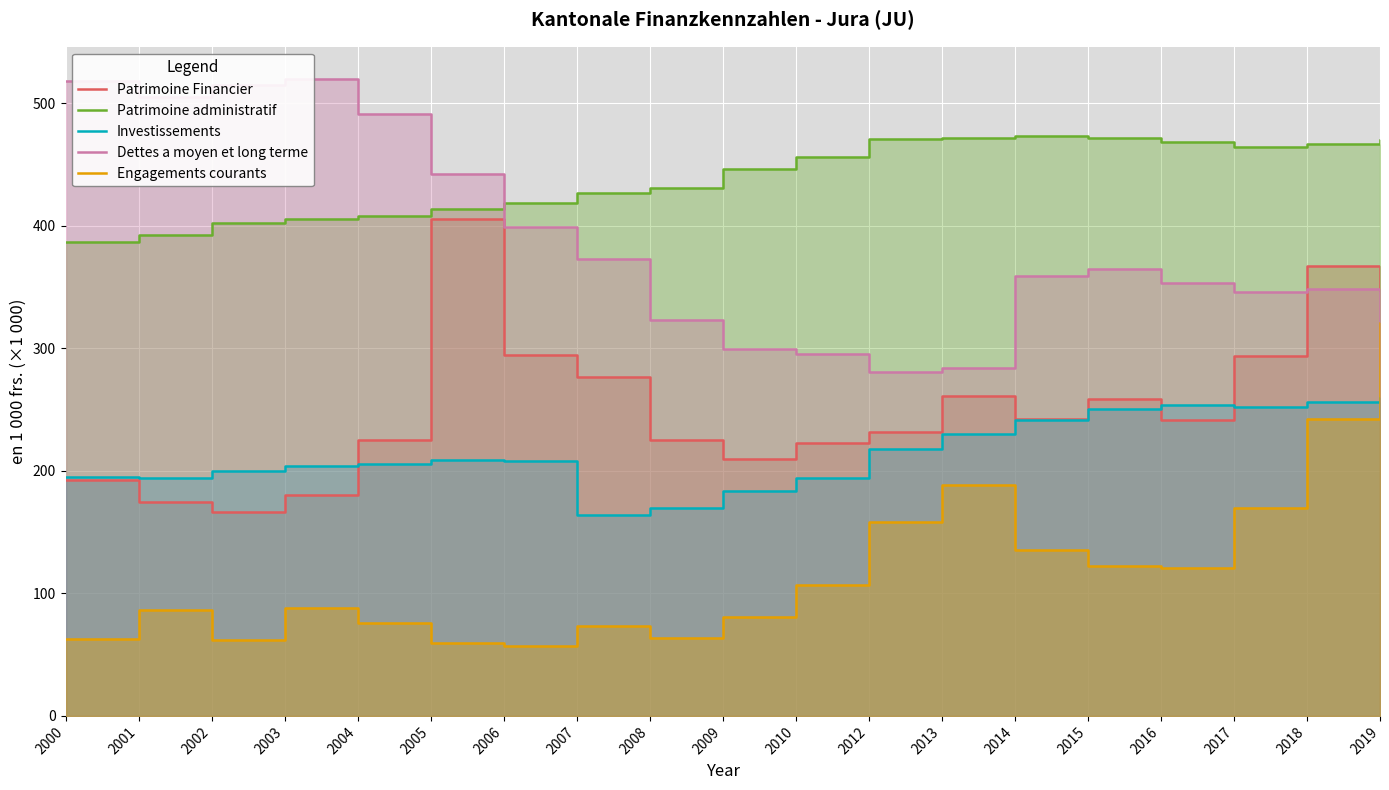

What is the spread (max minus min) of values at 2014?

337.7